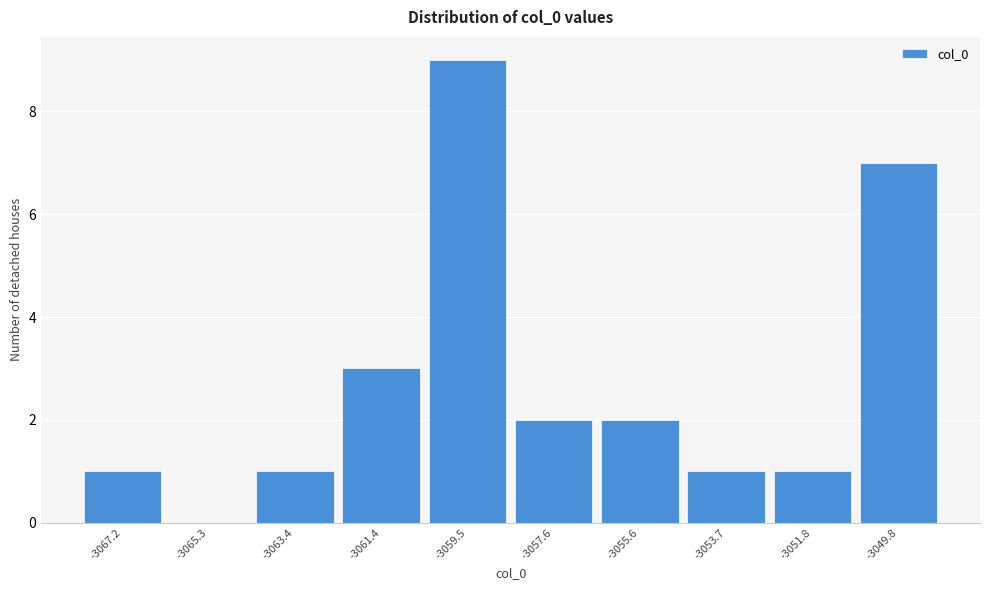

Reading left to right, list all the values displayed in this chart.

-3067.2=1	-3065.3=0	-3063.4=1	-3061.4=3	-3059.5=9	-3057.6=2	-3055.6=2	-3053.7=1	-3051.8=1	-3049.8=7